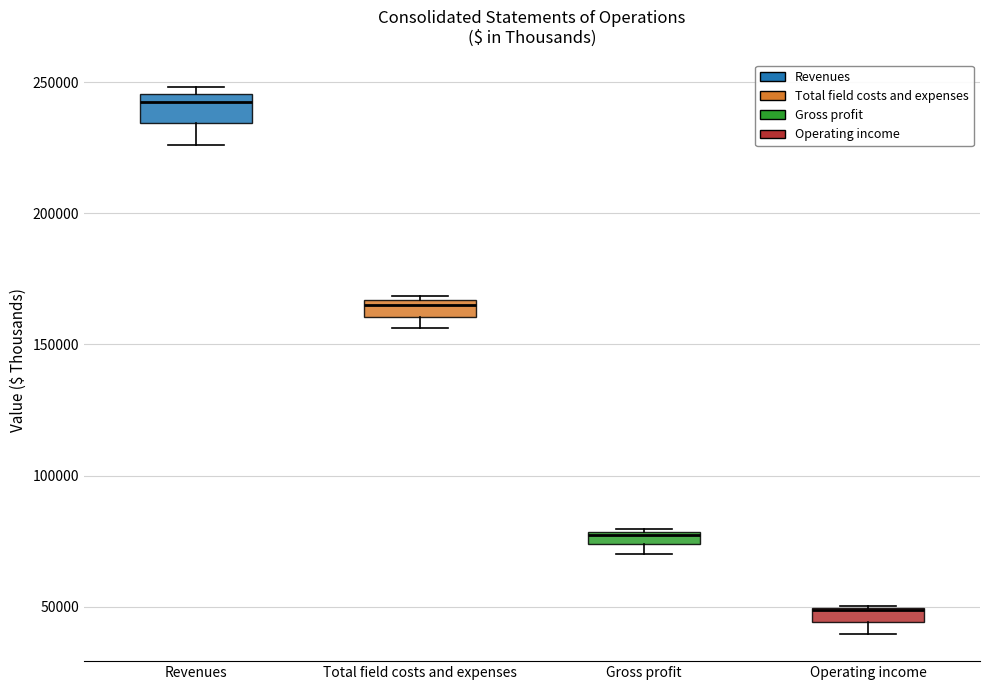

Where is the upper edge of the box for Total field costs and expenses on the y-axis? The values are not printed on the chart, so give them approximately, as read against the axis.

165000